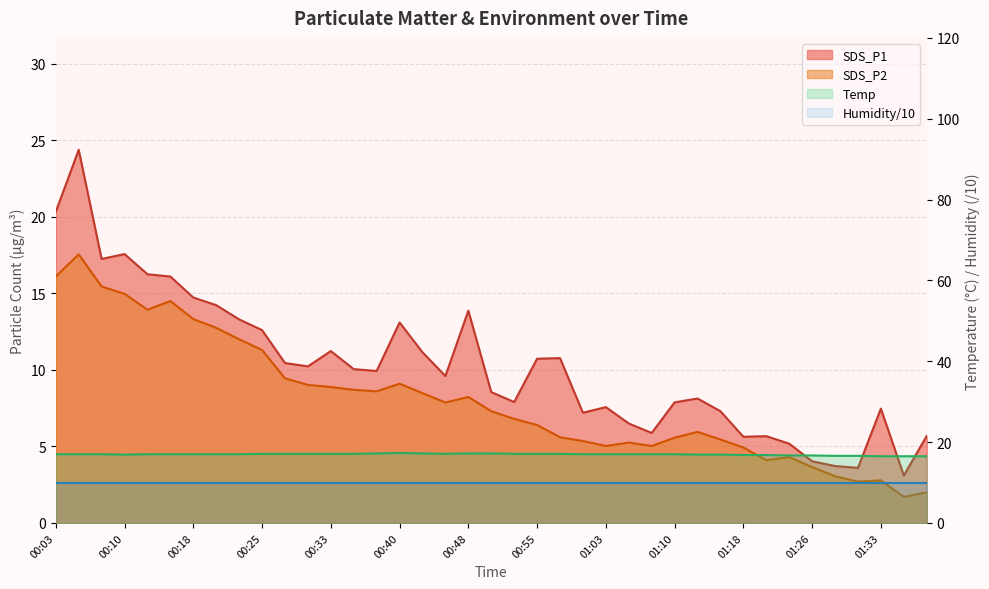

Where is the first local minimum for SDS_P2?

00:13